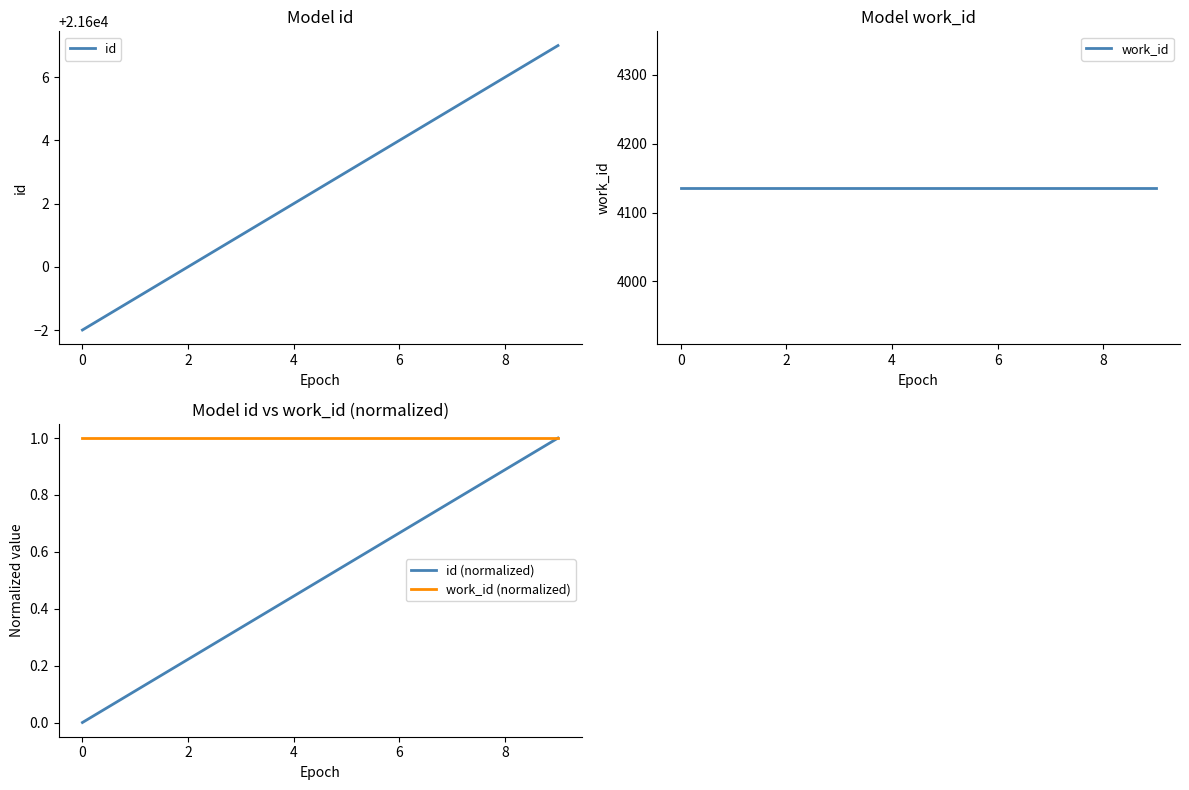

True or false: work_id (normalized) has more than 2 interior local peaks.

False